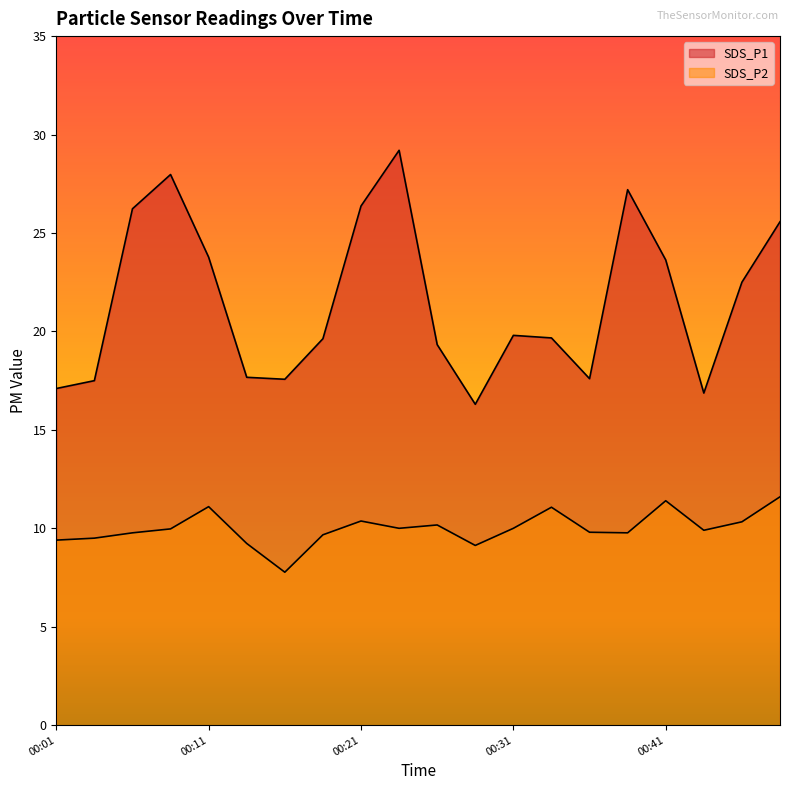

Is it true that SDS_P2 equals 7.8 at 00:16?

True